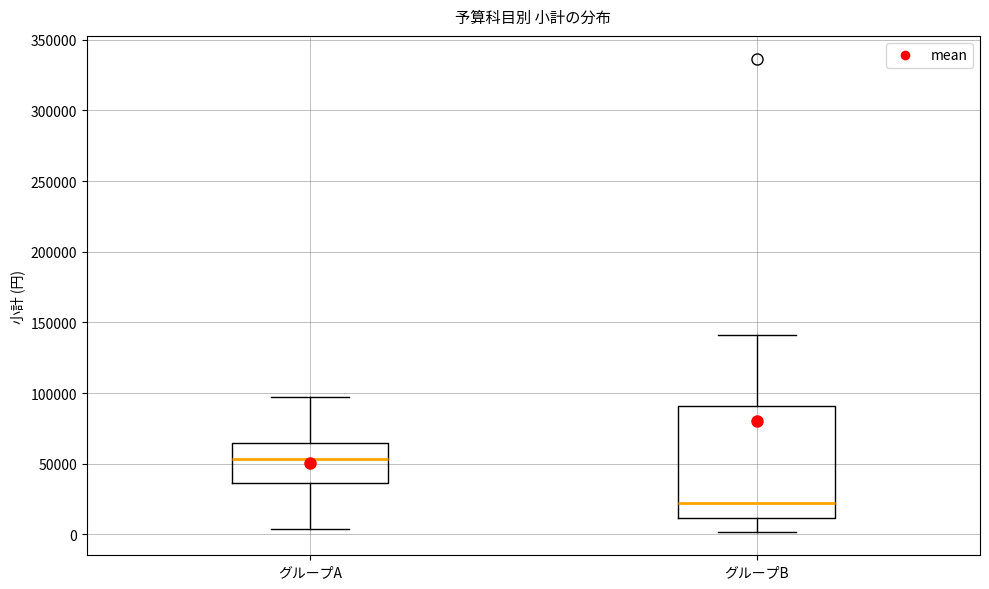

Which box is the tallest, from its lower edge to its upper edge?

グループB